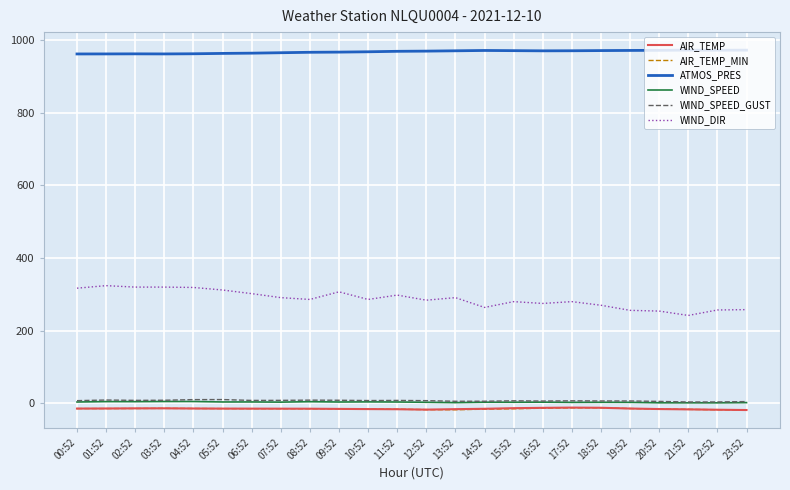

Is the value of ATMOS_PRES at 01:52 greater than the value of AIR_TEMP at 12:52?

Yes